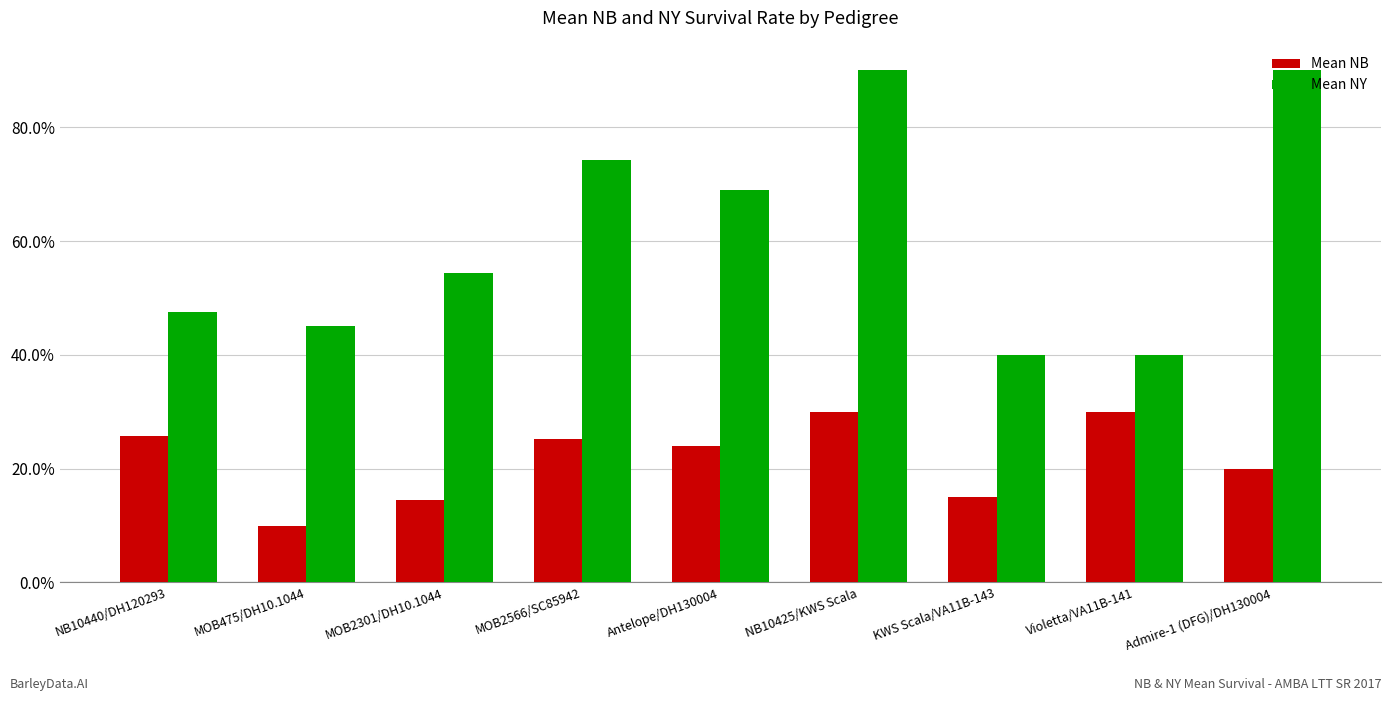

What is the label of the 3rd bar from the left?

MOB2301/DH10.1044